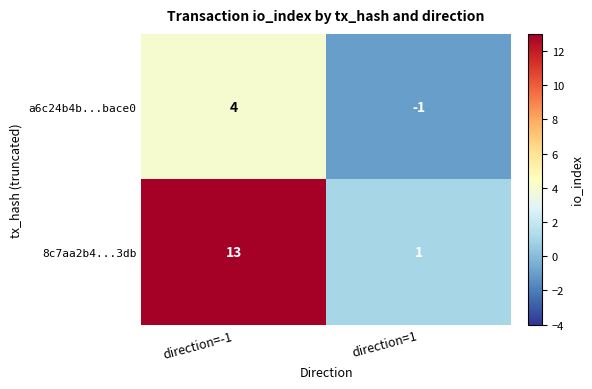

Reading left to right, what are all the values shown in this chart?

a6c24b4b...bace0: direction=-1=4	direction=1=-1
8c7aa2b4...3db: direction=-1=13	direction=1=1